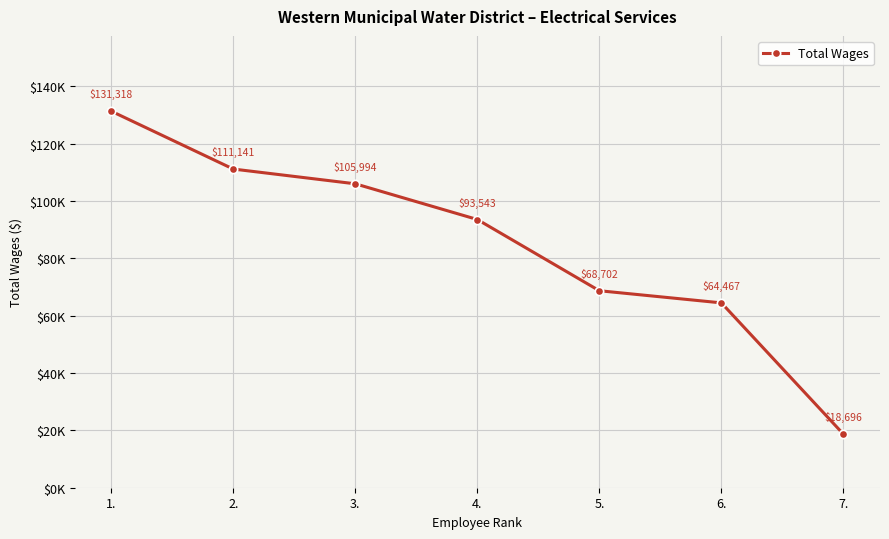

Rank the categories by value from lowest to highest.

7., 6., 5., 4., 3., 2., 1.